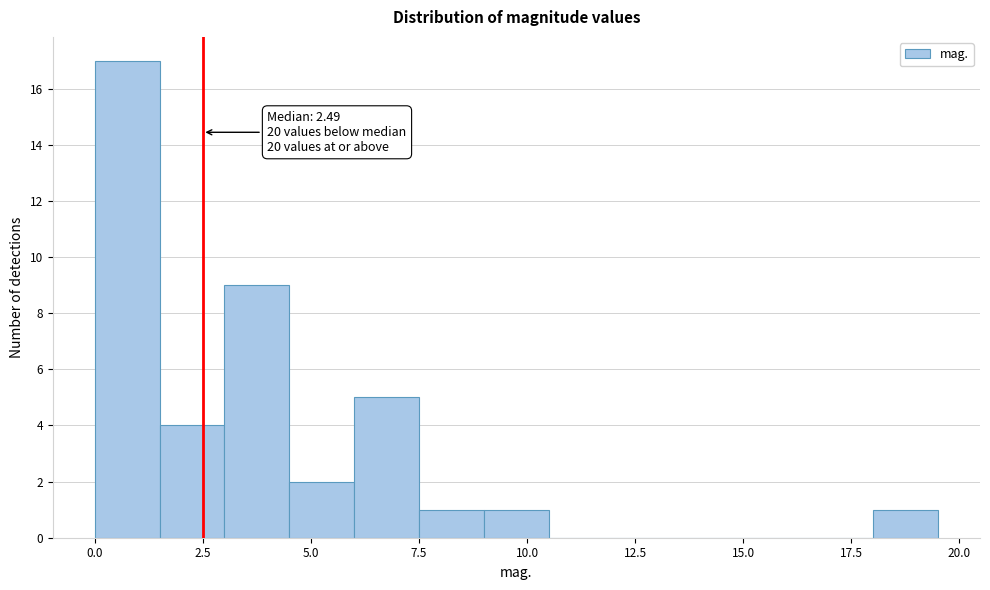

Around what value on the x-axis is the tallest bar? Give the approximate position of its centre, as read against the axis.

1.0